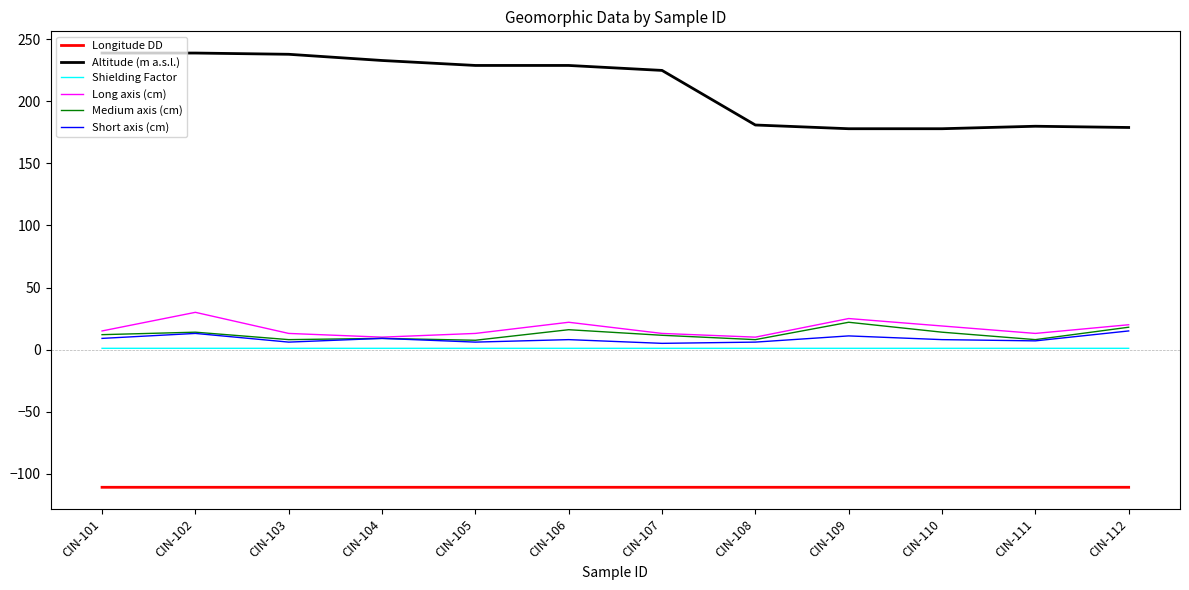

True or false: Longitude DD has a value of -111.0 at CIN-111.

True